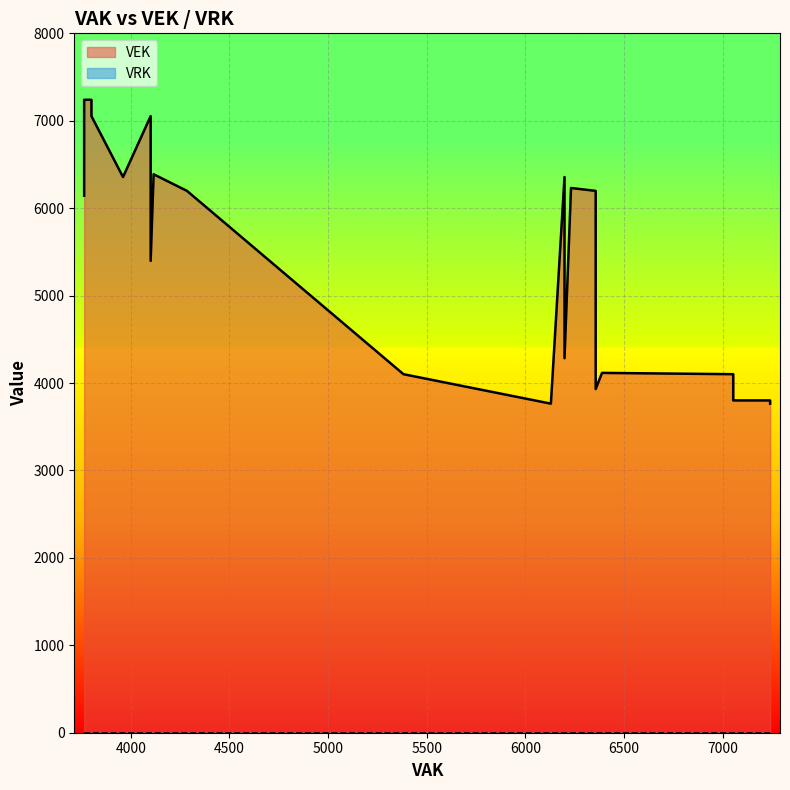

True or false: VEK has more than 0 interior local peaks.

False